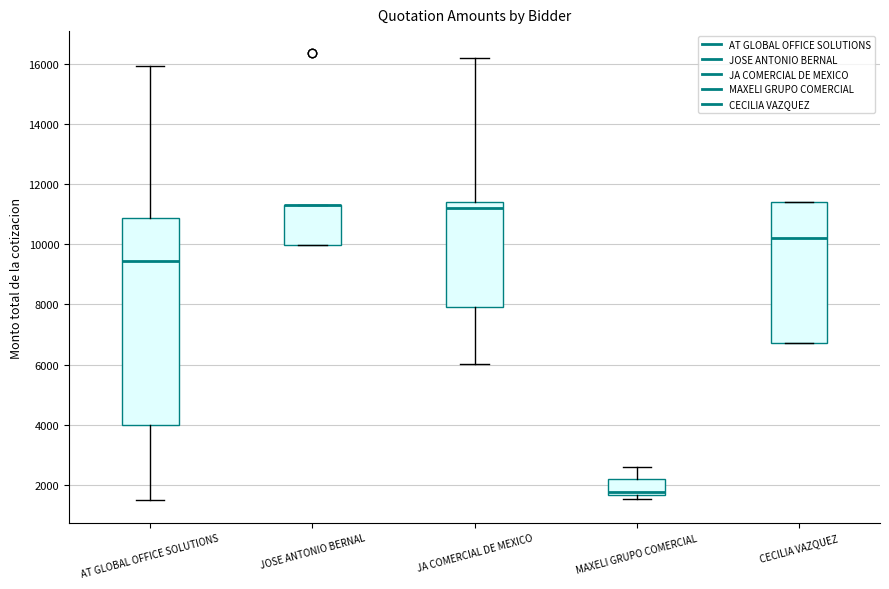

Where does the upper whisker of the box for AT GLOBAL OFFICE SOLUTIONS end on the y-axis? The values are not printed on the chart, so give them approximately, as read against the axis.

16000